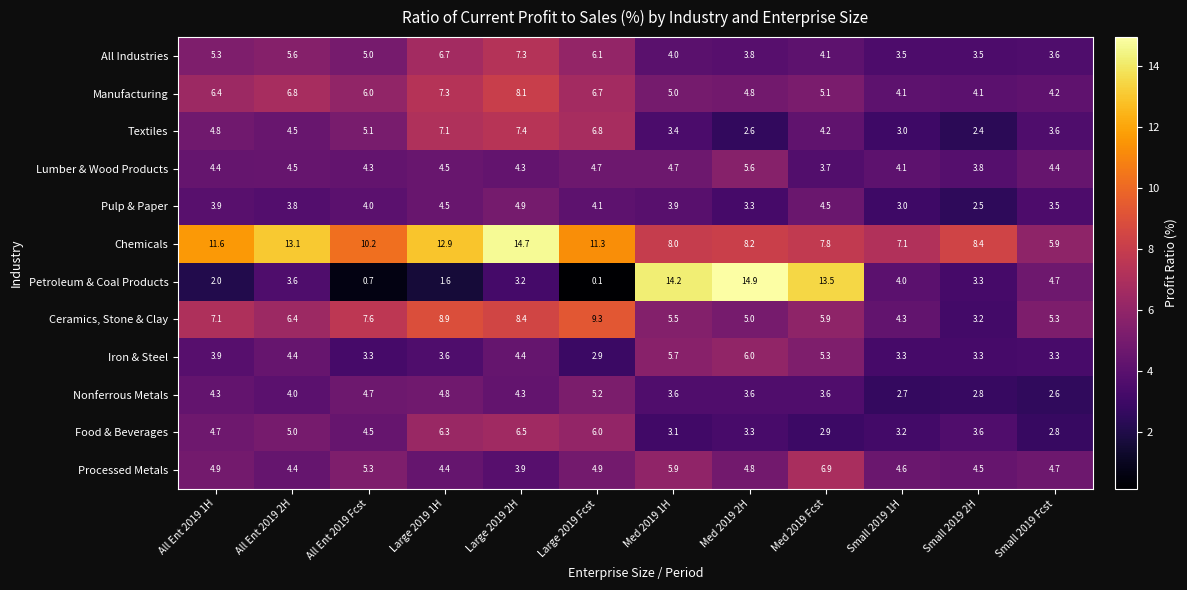

Where does the All Industries series first go above 5?

All Ent 2019 1H